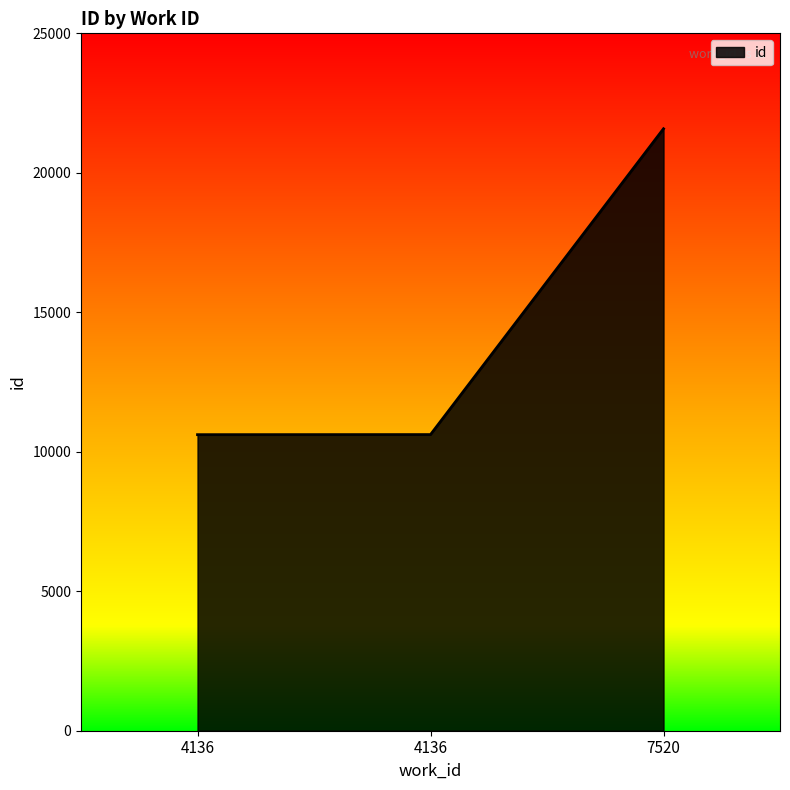

Between 4136 and 4136, which is larger?

4136